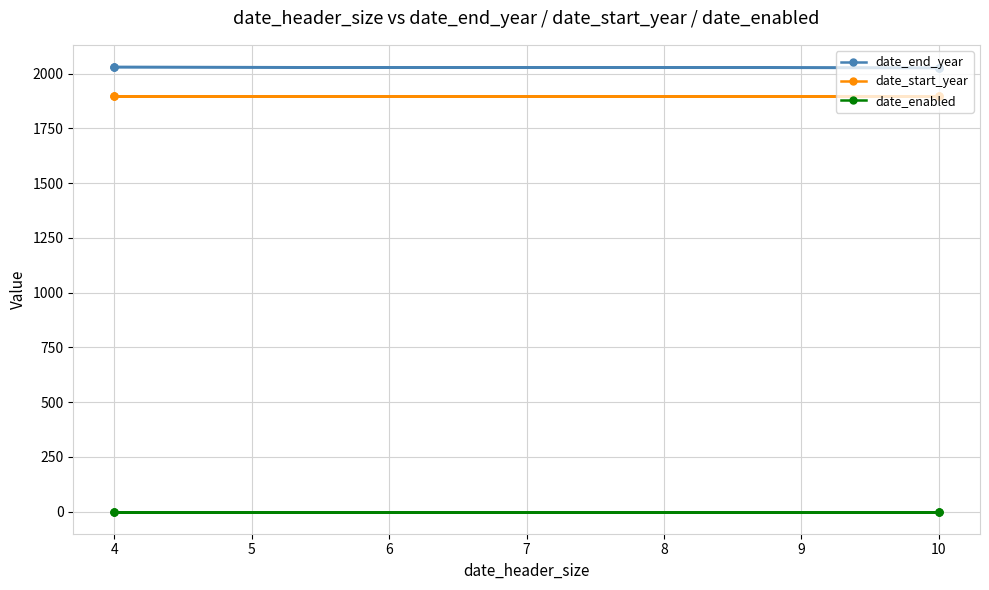

Which series has the widest spread of values?

date_end_year